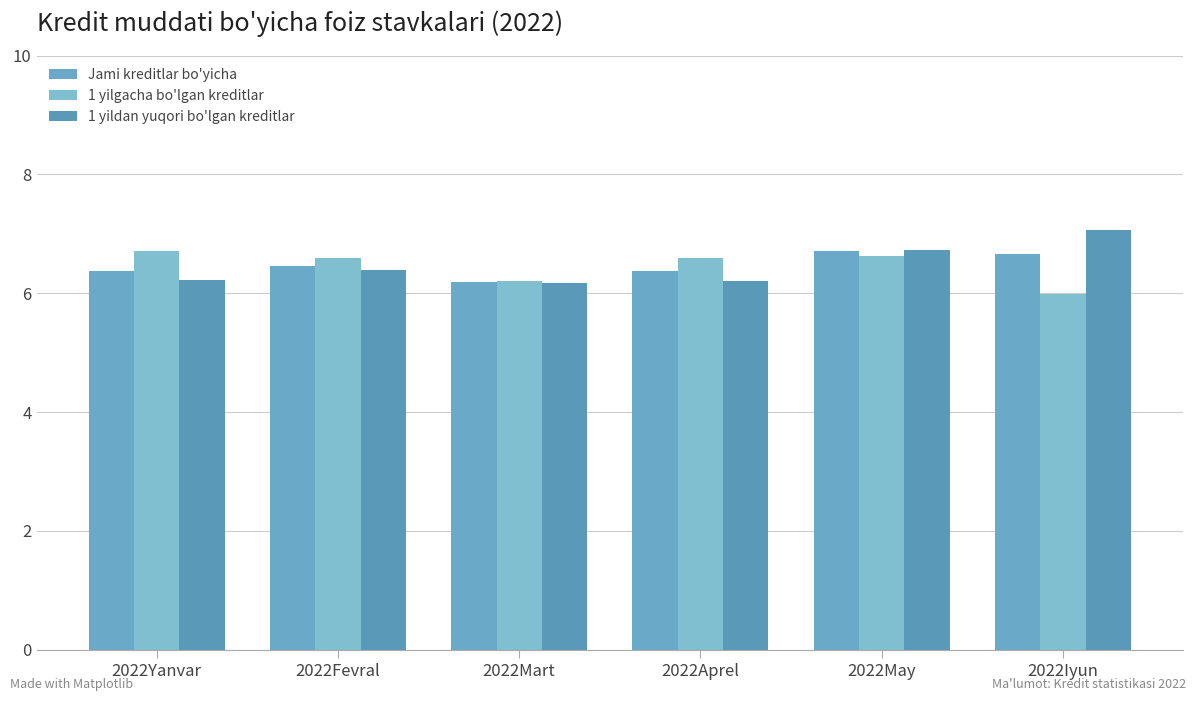

Is the value of 1 yildan yuqori bo'lgan kreditlar at 2022Yanvar greater than the value of Jami kreditlar bo'yicha at 2022Yanvar?

No